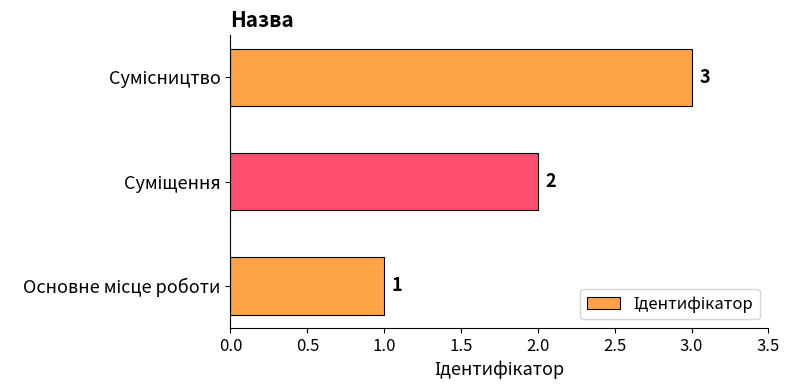

Count the values in the range 1 to 3.

3